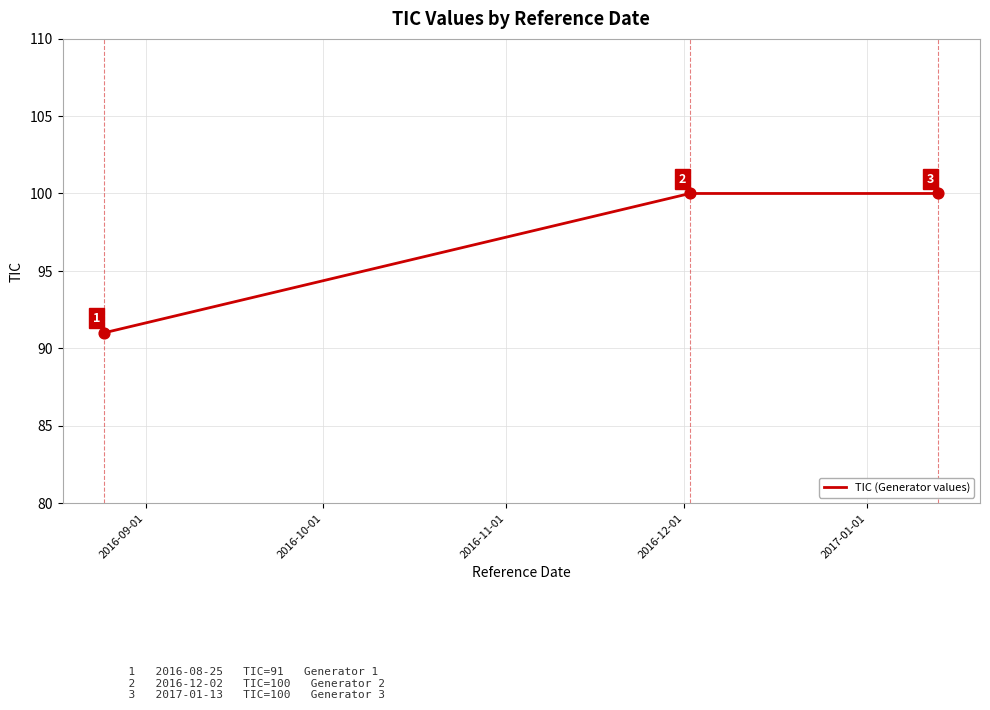

What is the difference between the maximum and minimum values?

9